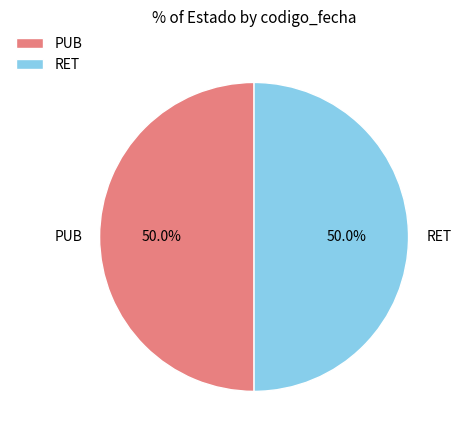

What is the ratio of the value at PUB to the value at RET?

1.0